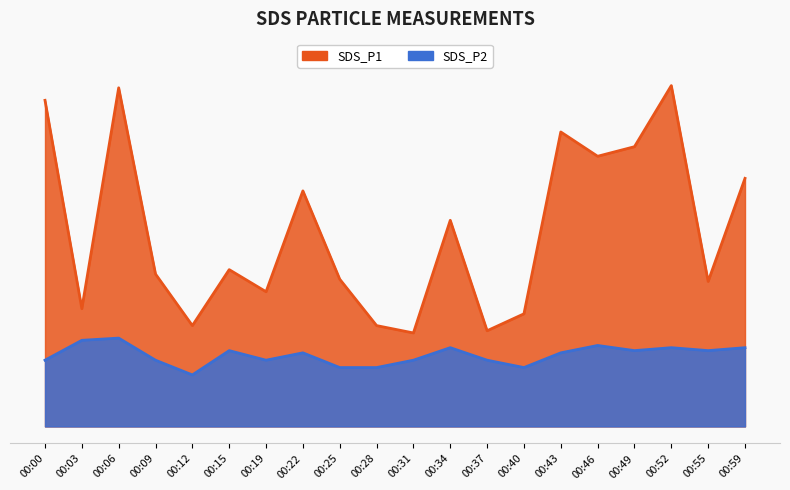

Rank the series by their average value, from highest to lowest.

SDS_P1, SDS_P2